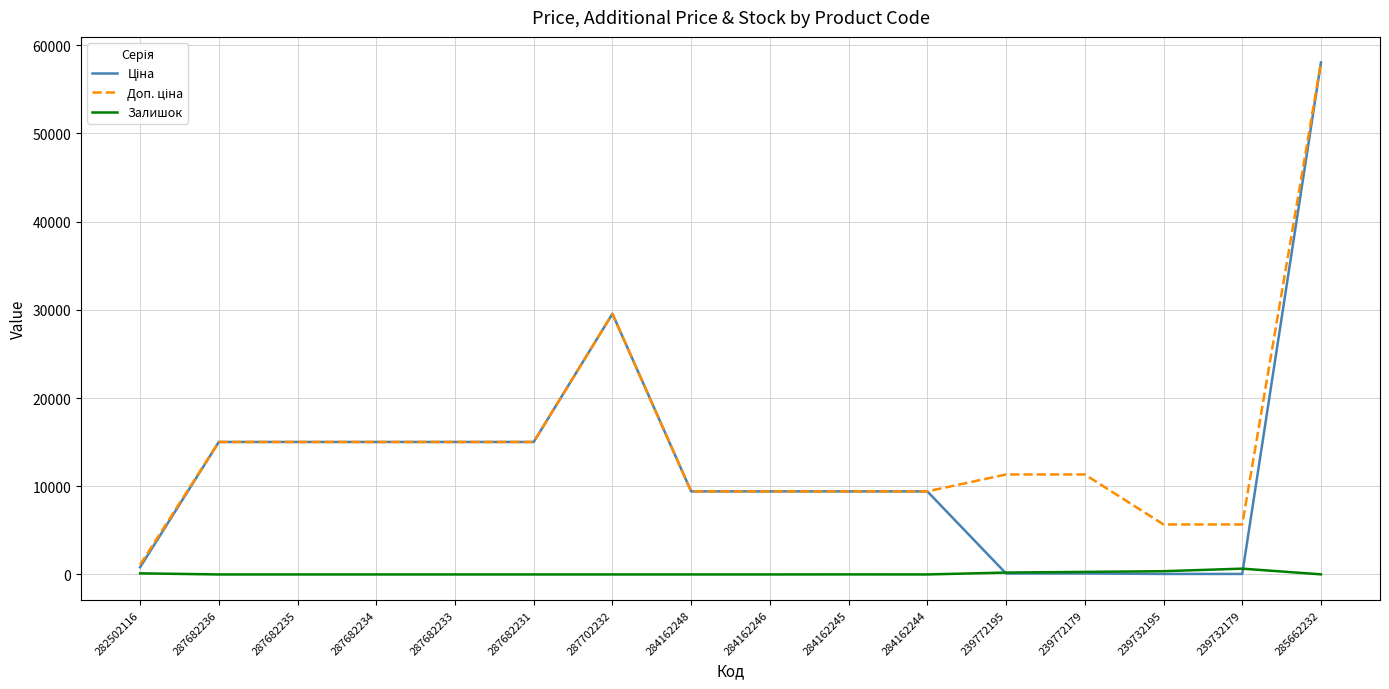

At which category is the sum across all series the highest?

285662232